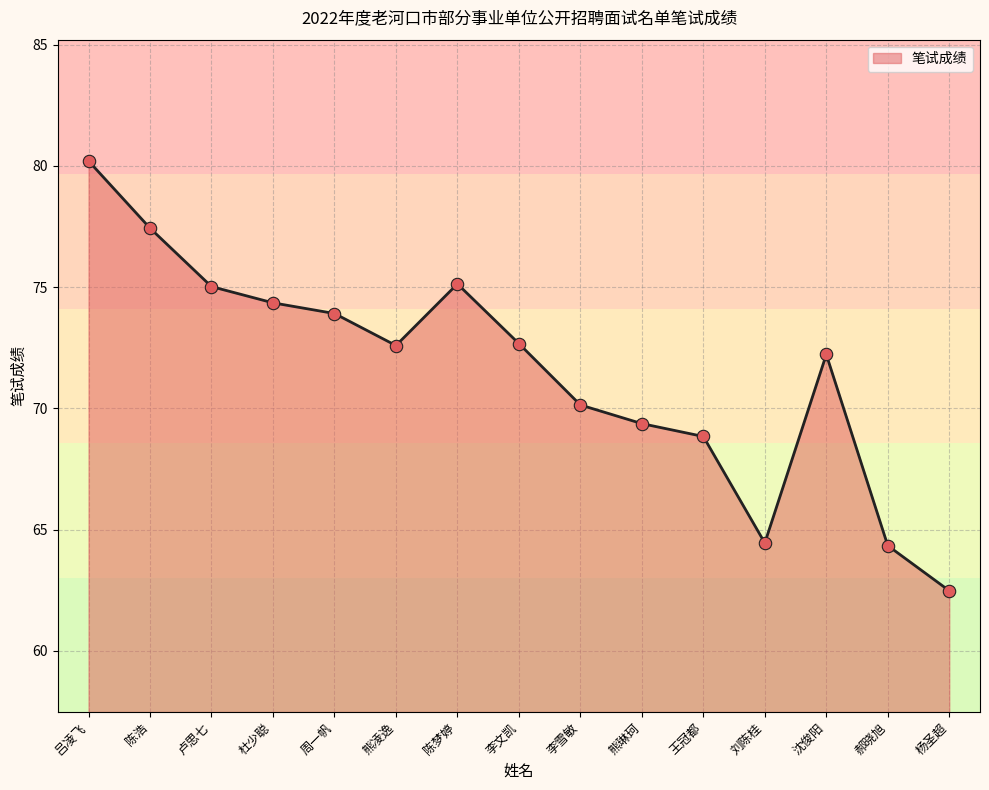

What is the change in value from 陈梦婷 to 沈俊阳?

-2.9